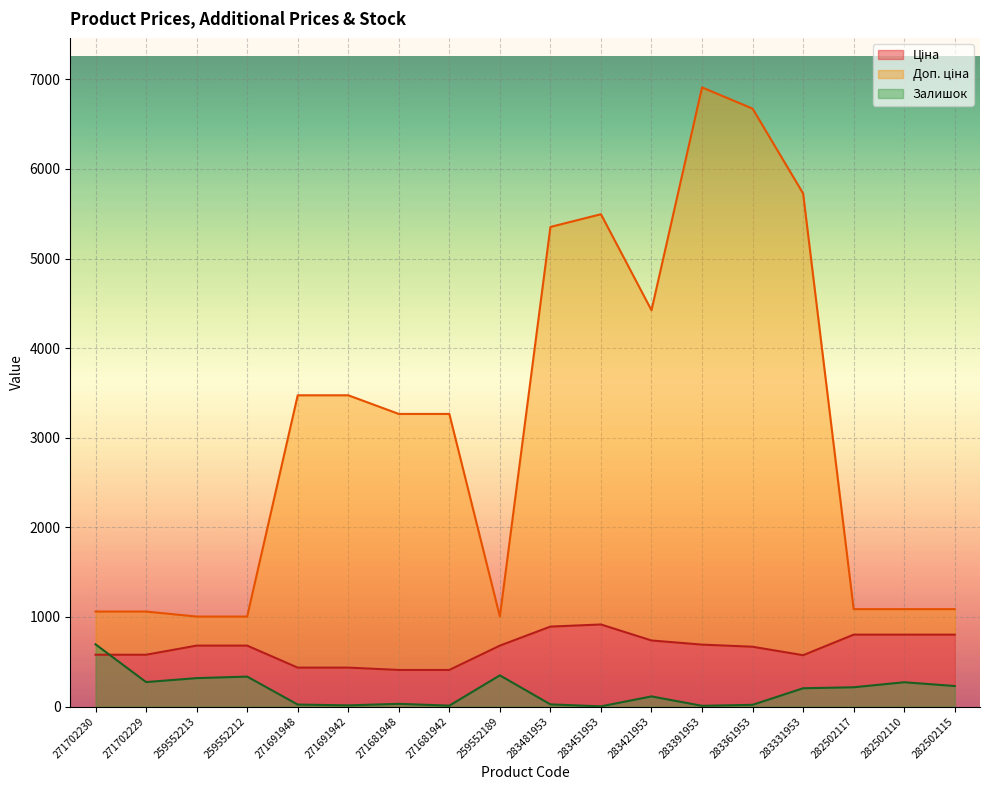

What is the value of the Доп. ціна point at the 8th from the left?

3265.8